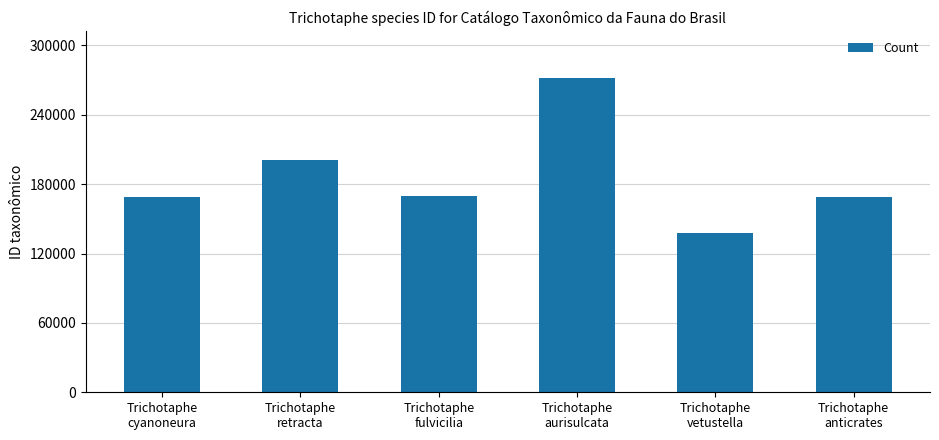

How many categories are shown in the chart?

6